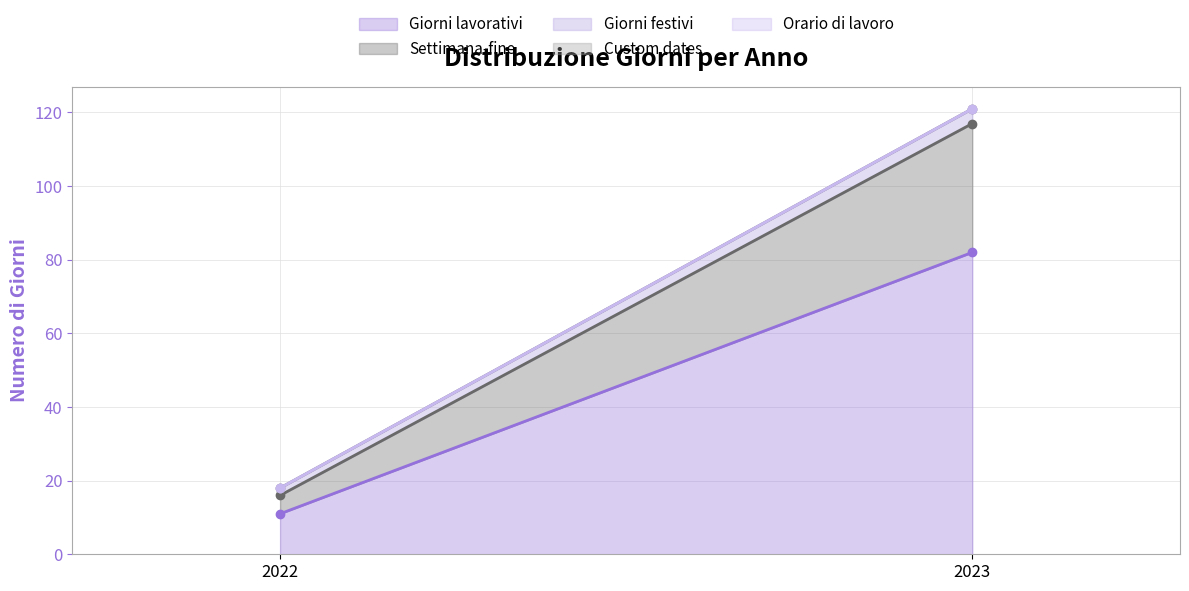

What is the sum of the Settimana-fine values at 2022 and 2023?

40